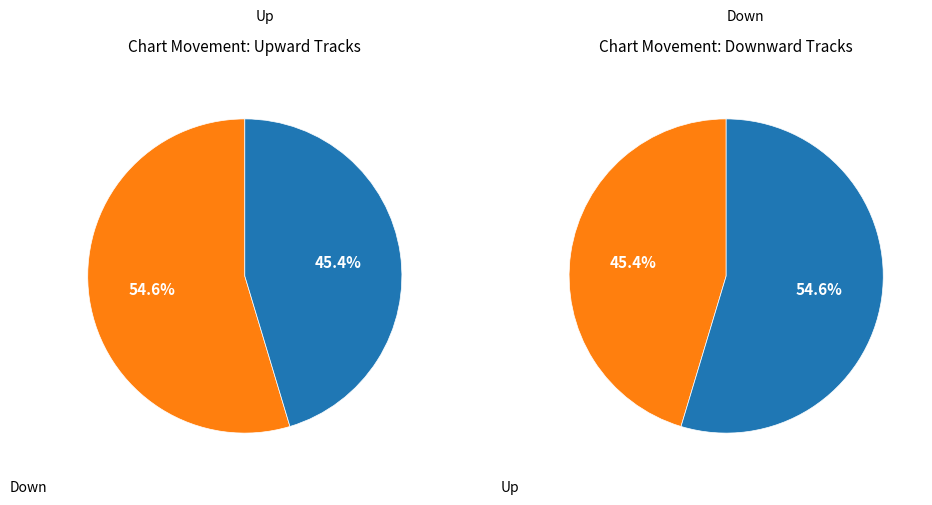

To the nearest percent, what is the difference between the largest and smallest slice percentages?

9%